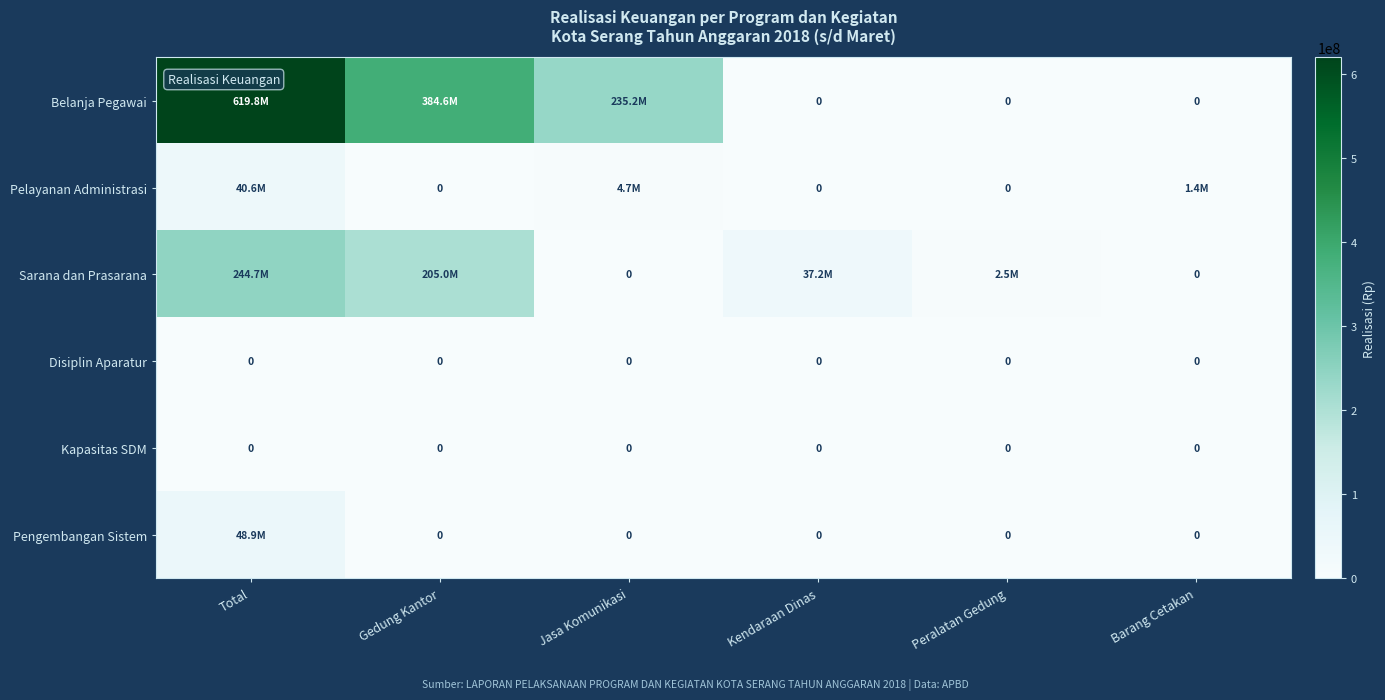

The Kapasitas SDM series shows 0 at Jasa Komunikasi. True or false?

True